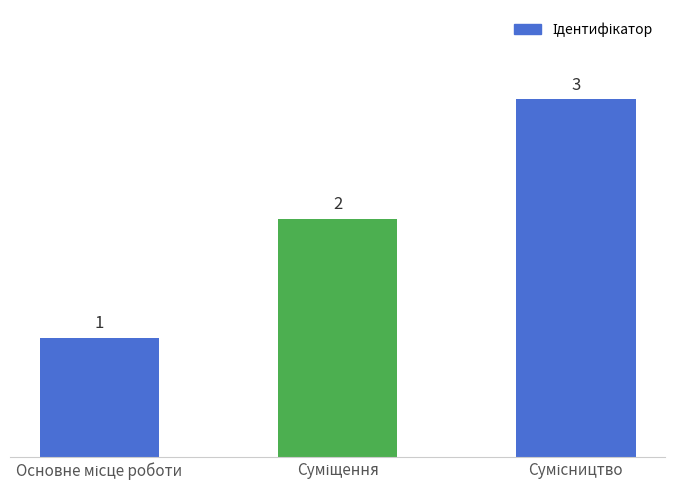

What is the greatest value displayed?

3